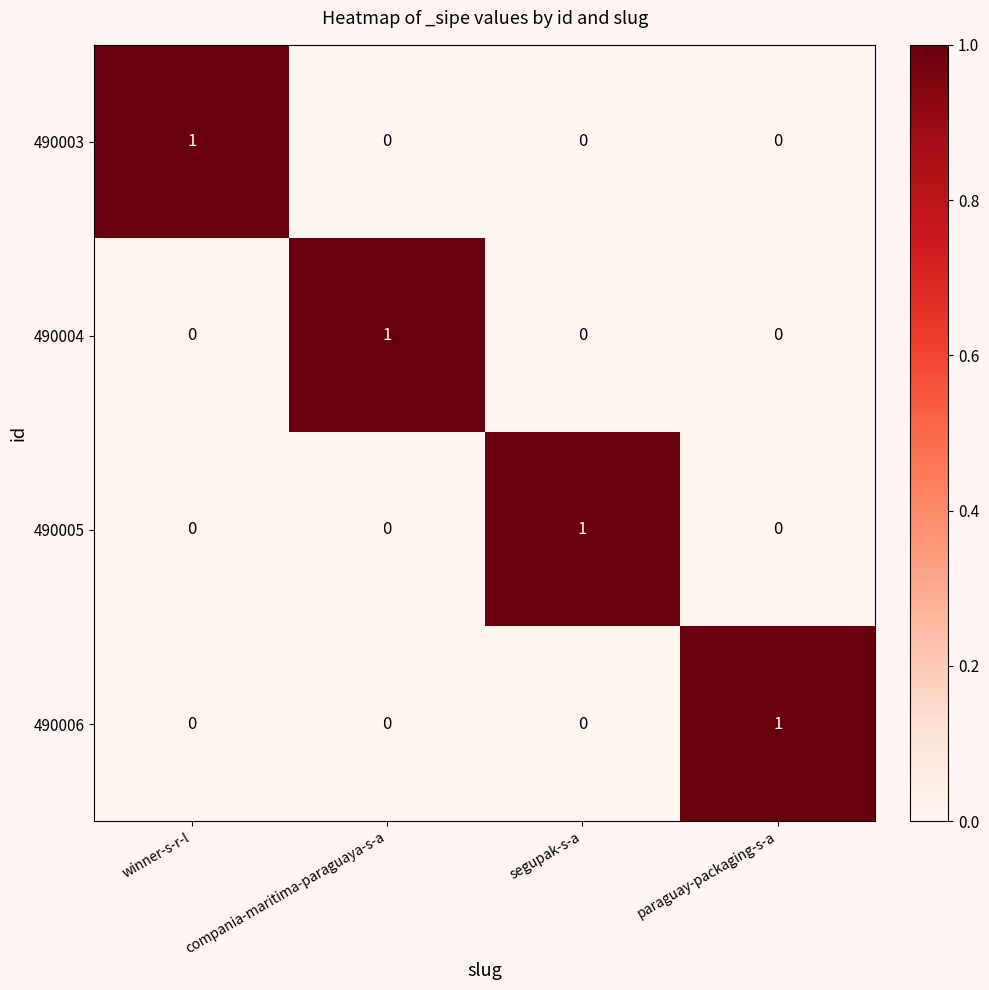

The value of 490003 at winner-s-r-l is 0. True or false?

False